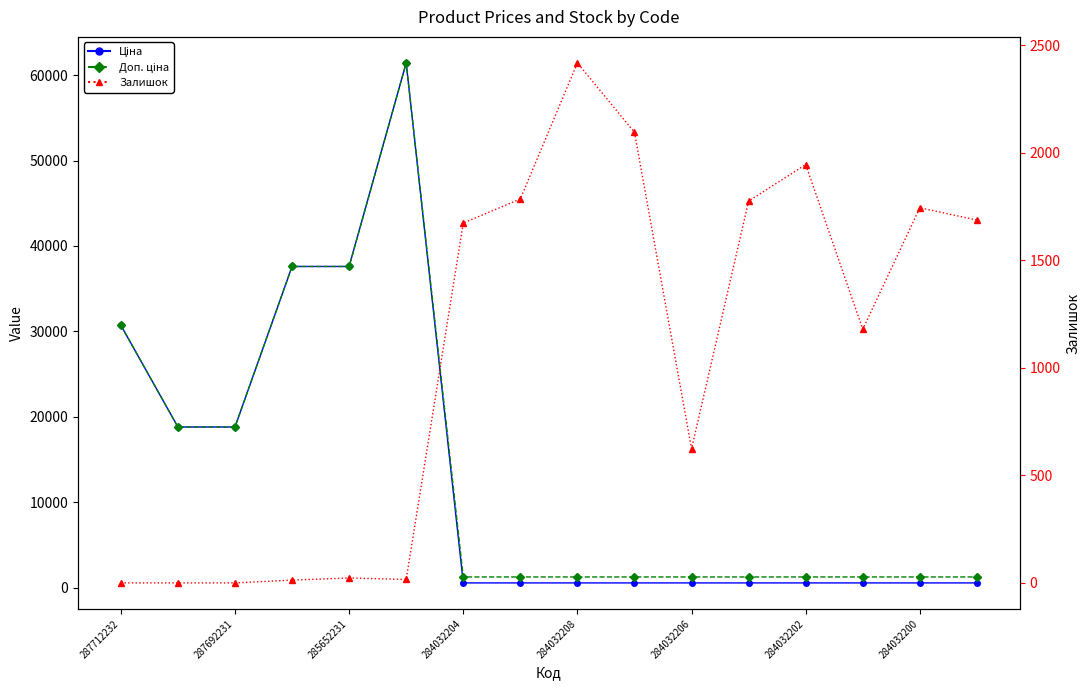

Between 10 and 13, which series saw the biggest shift?

Залишок